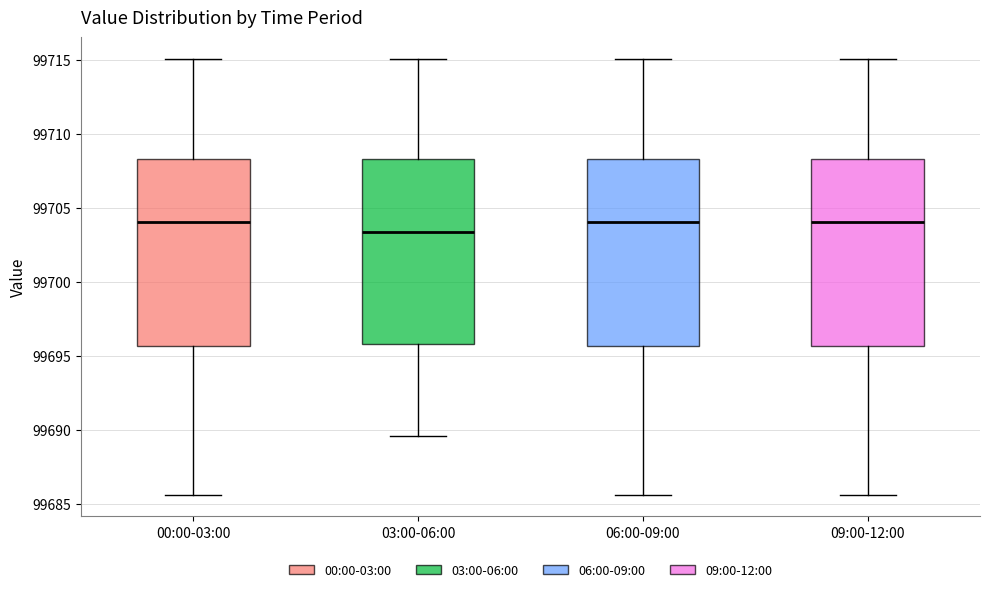

Where is the lower edge of the box for 00:00-03:00 on the y-axis? The values are not printed on the chart, so give them approximately, as read against the axis.

99695.5